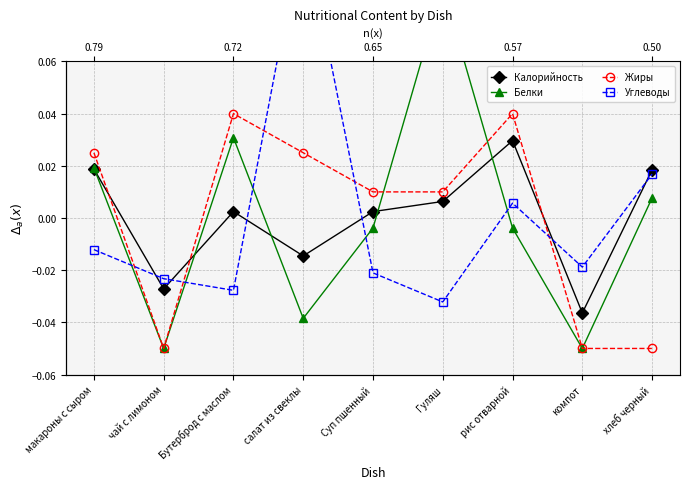

How many lines are shown in the chart?

4